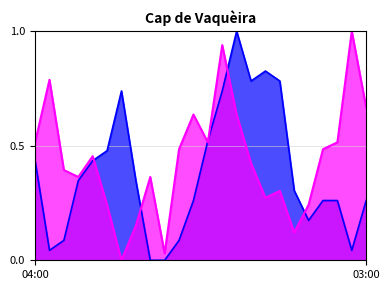

How many data points in Humitat (%) are above 0?

22